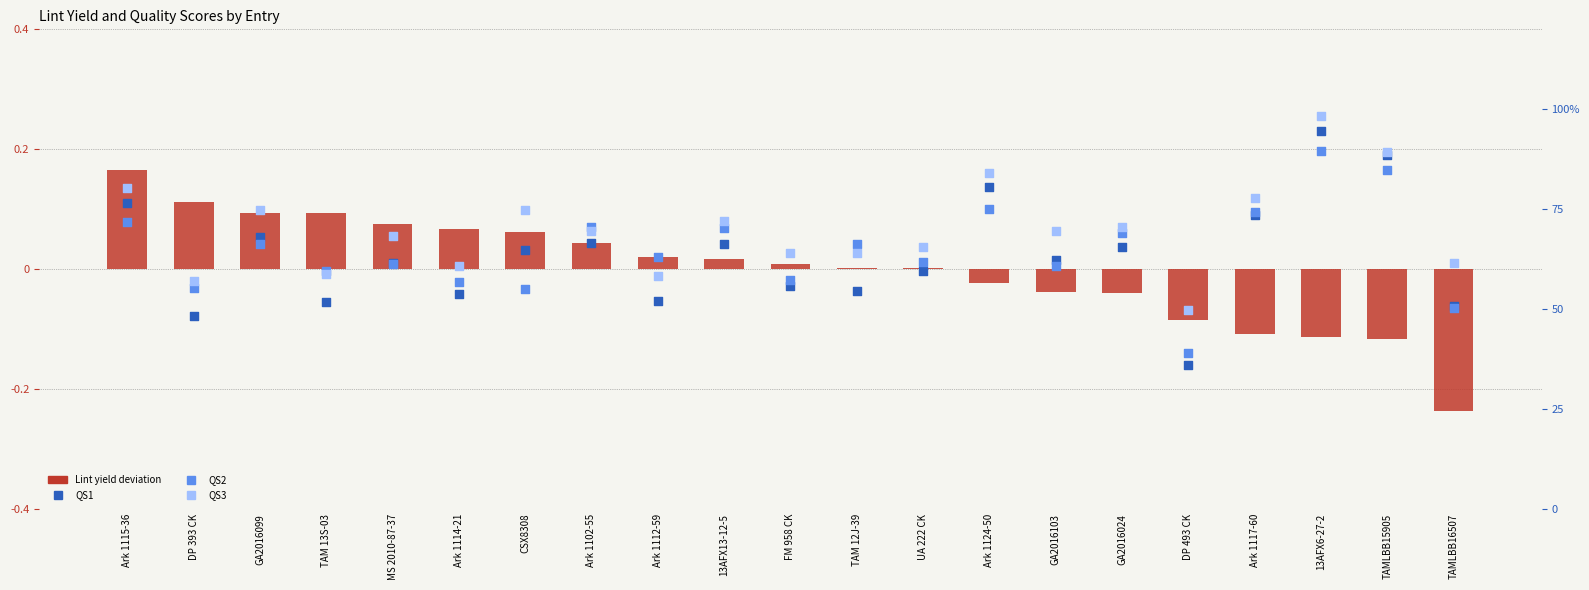

What is the total value across all series at MS 2010-87-37?

191.1